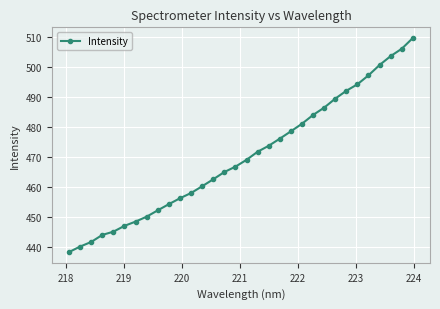

What is the sum of all values?

15045.2